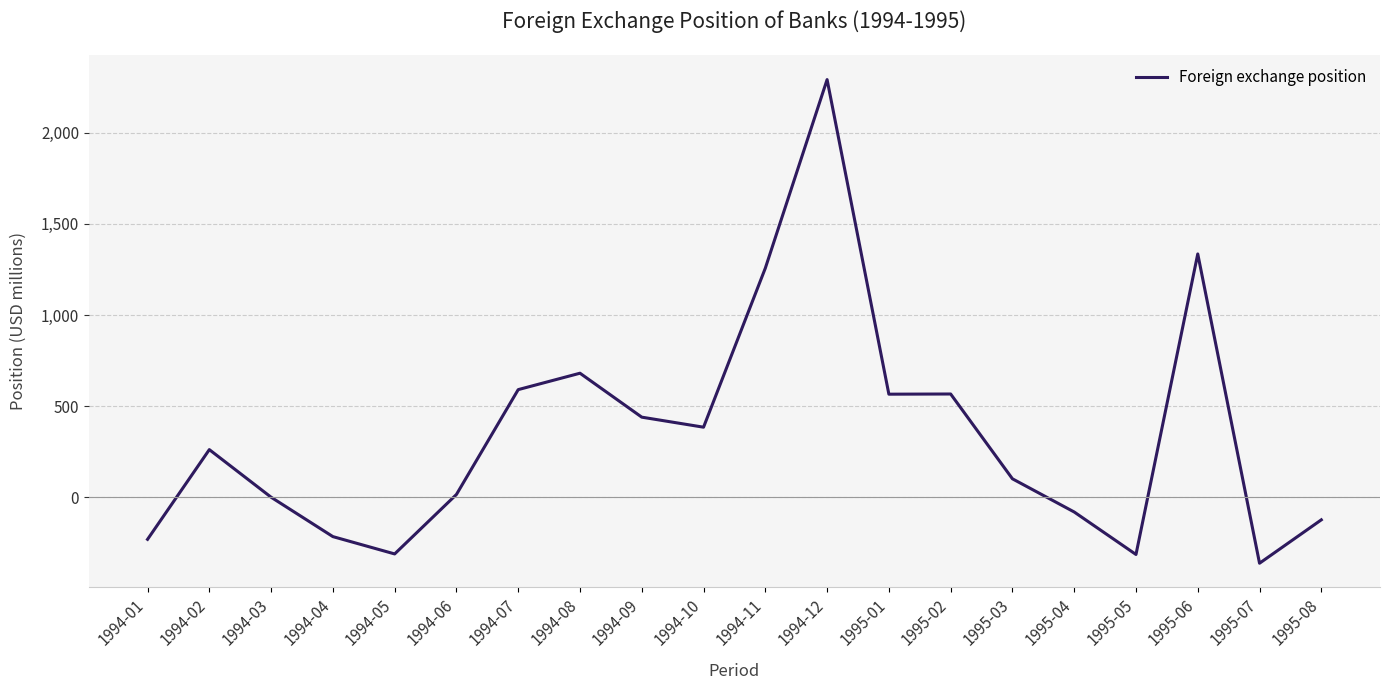

Between 1994-04 and 1994-09, which is larger?

1994-09